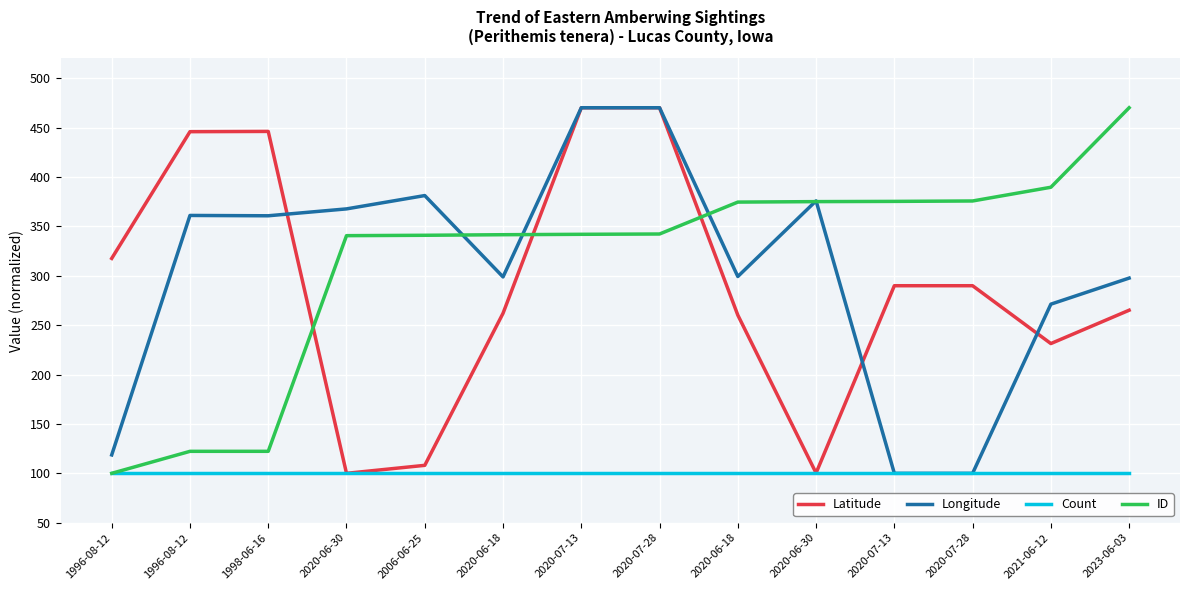

Is this an area chart (filled region under the line)?

No